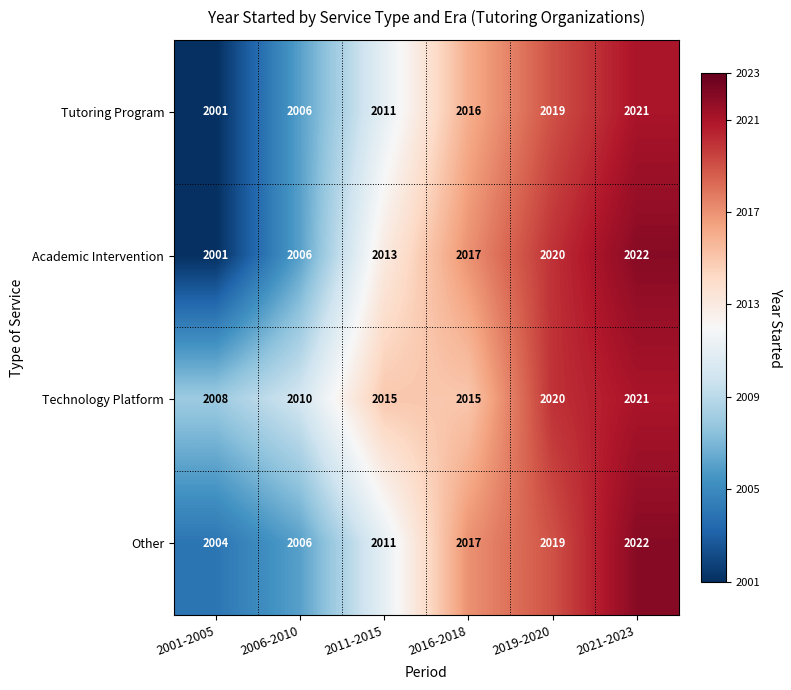

At which label does Academic Intervention reach its minimum?

2001-2005